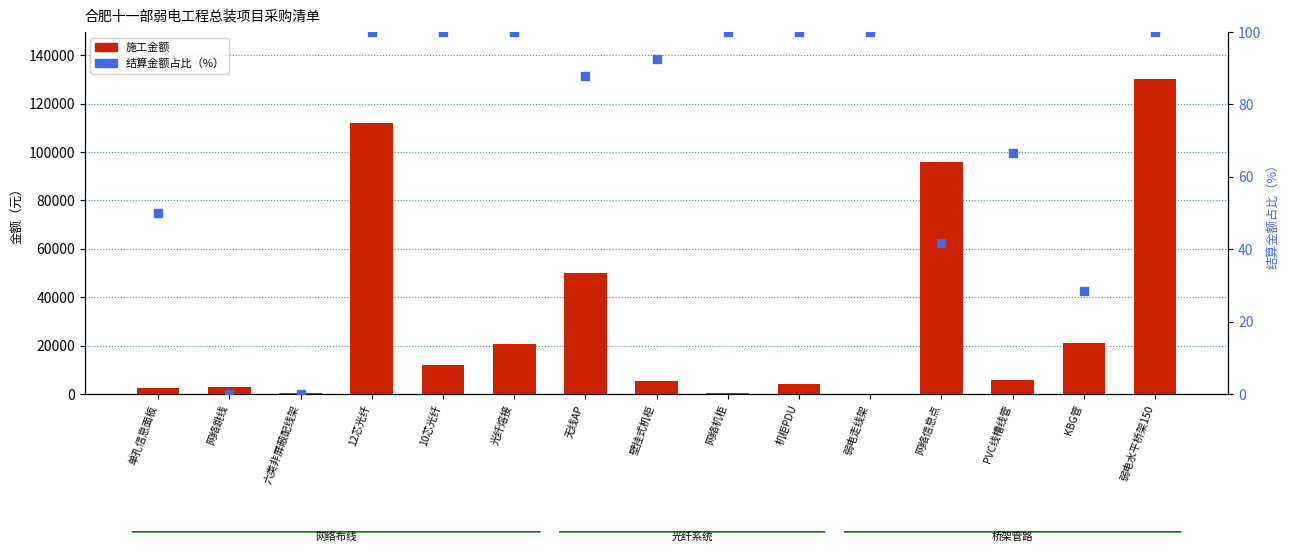

Which series has the largest total across all categories?

施工金额